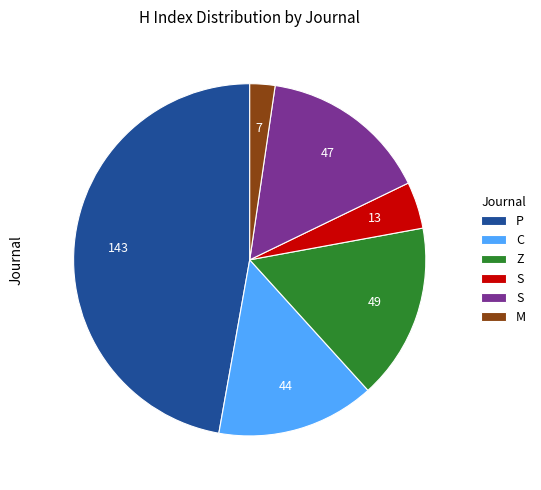

Is there any slice that represents more than half of the pie?

No